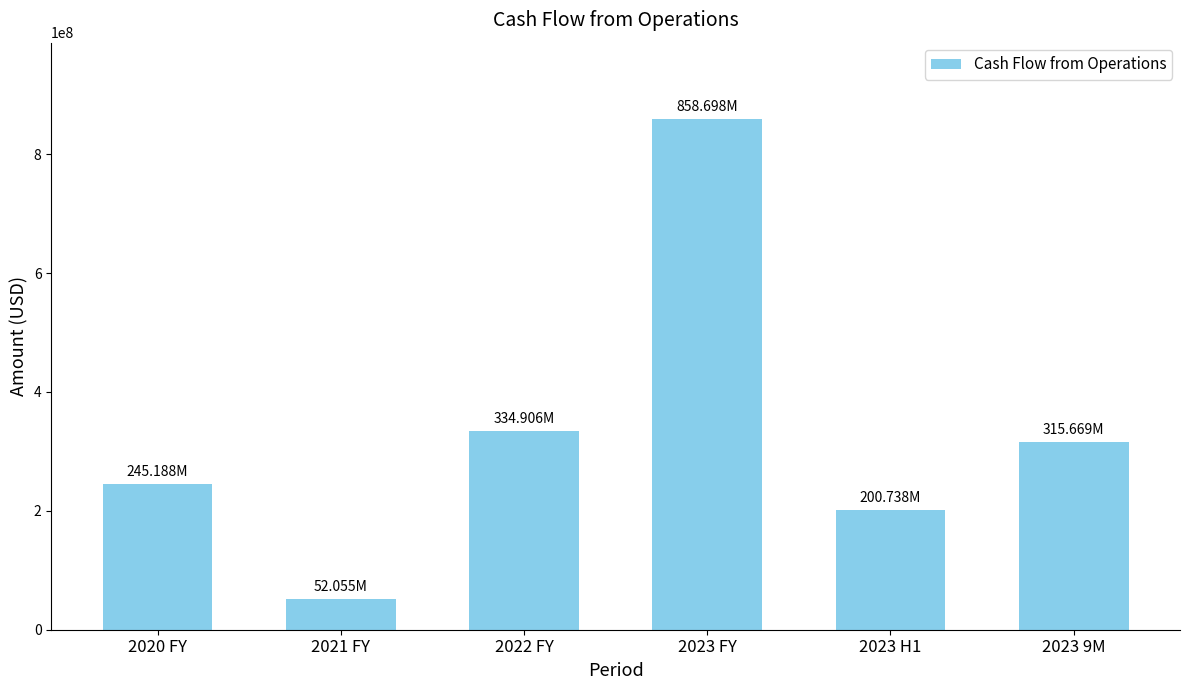

What is the difference between the maximum and minimum values?

806643140.0